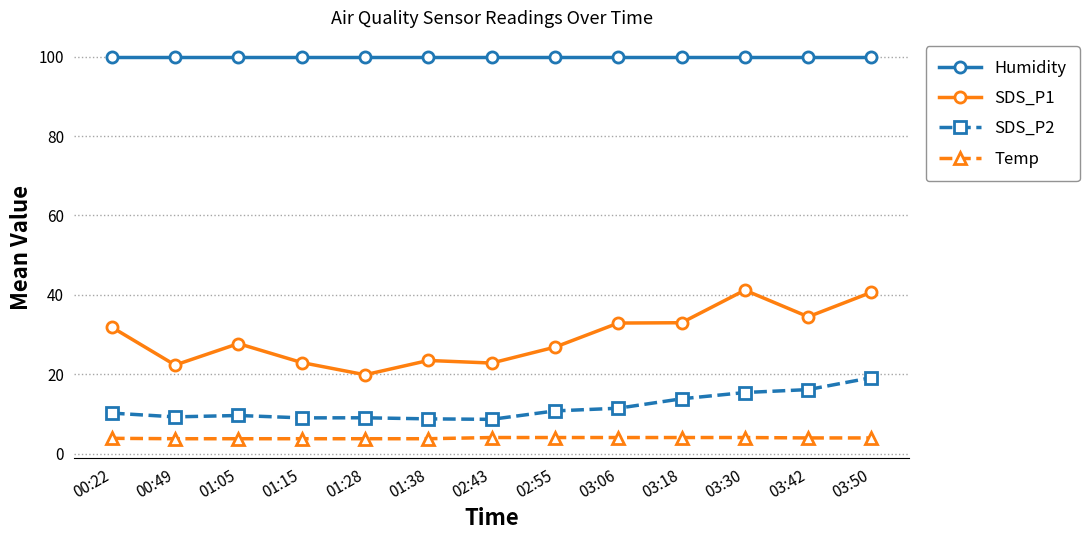

What are all the series names shown in the legend?

Humidity, SDS_P1, SDS_P2, Temp